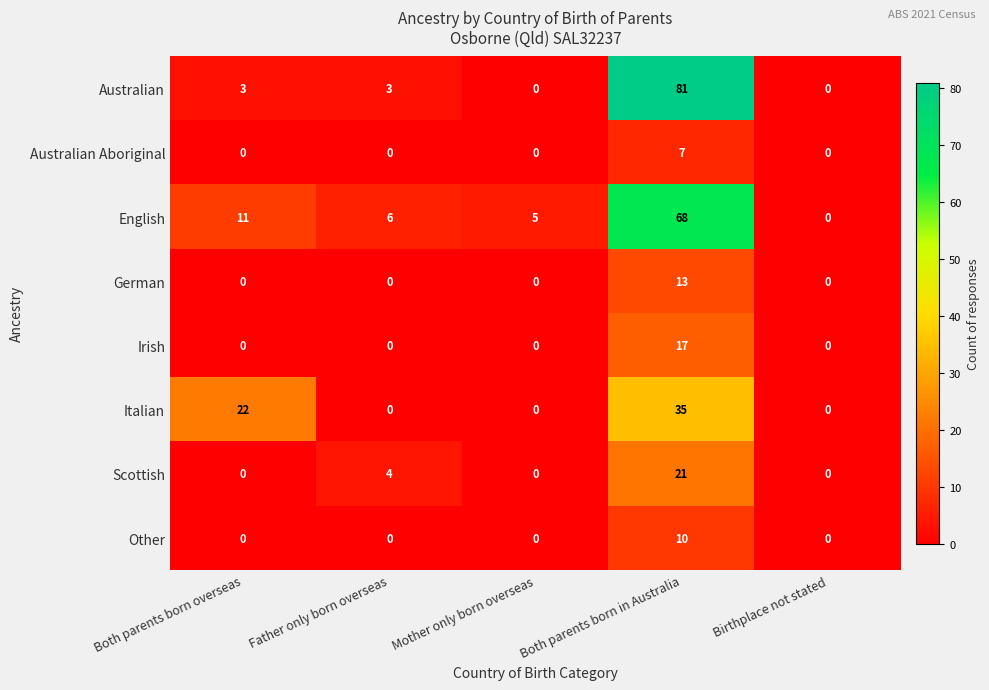

Which series has the largest total across all categories?

English